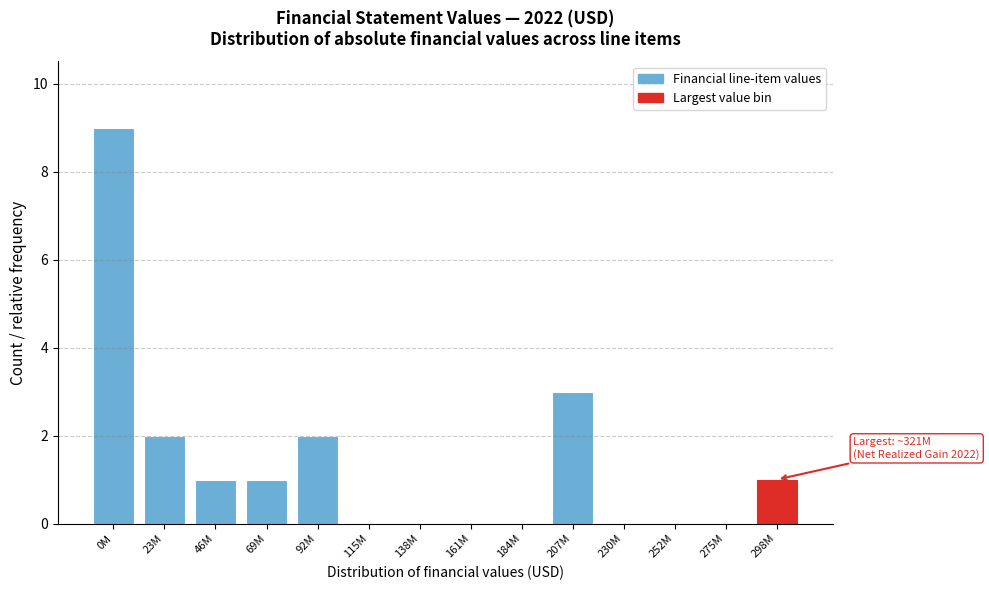

Reading left to right, what are all the values shown in this chart?

0M=9	23M=2	46M=1	69M=1	92M=2	115M=0	138M=0	161M=0	184M=0	207M=3	230M=0	252M=0	275M=0	298M=1